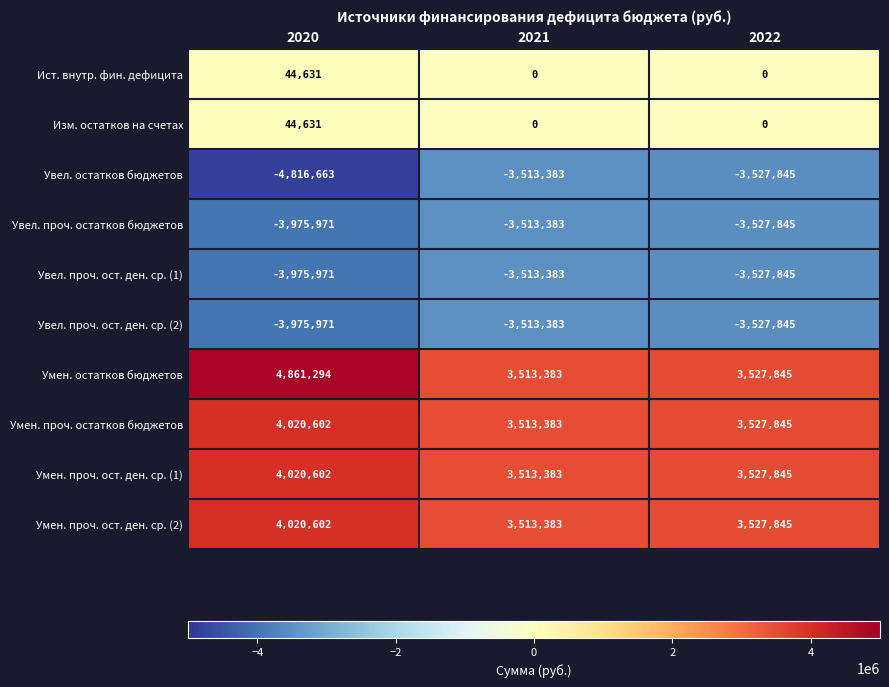

What is the difference between the maximum and minimum values in the Увел. проч. ост. ден. ср. (2) series?

462588